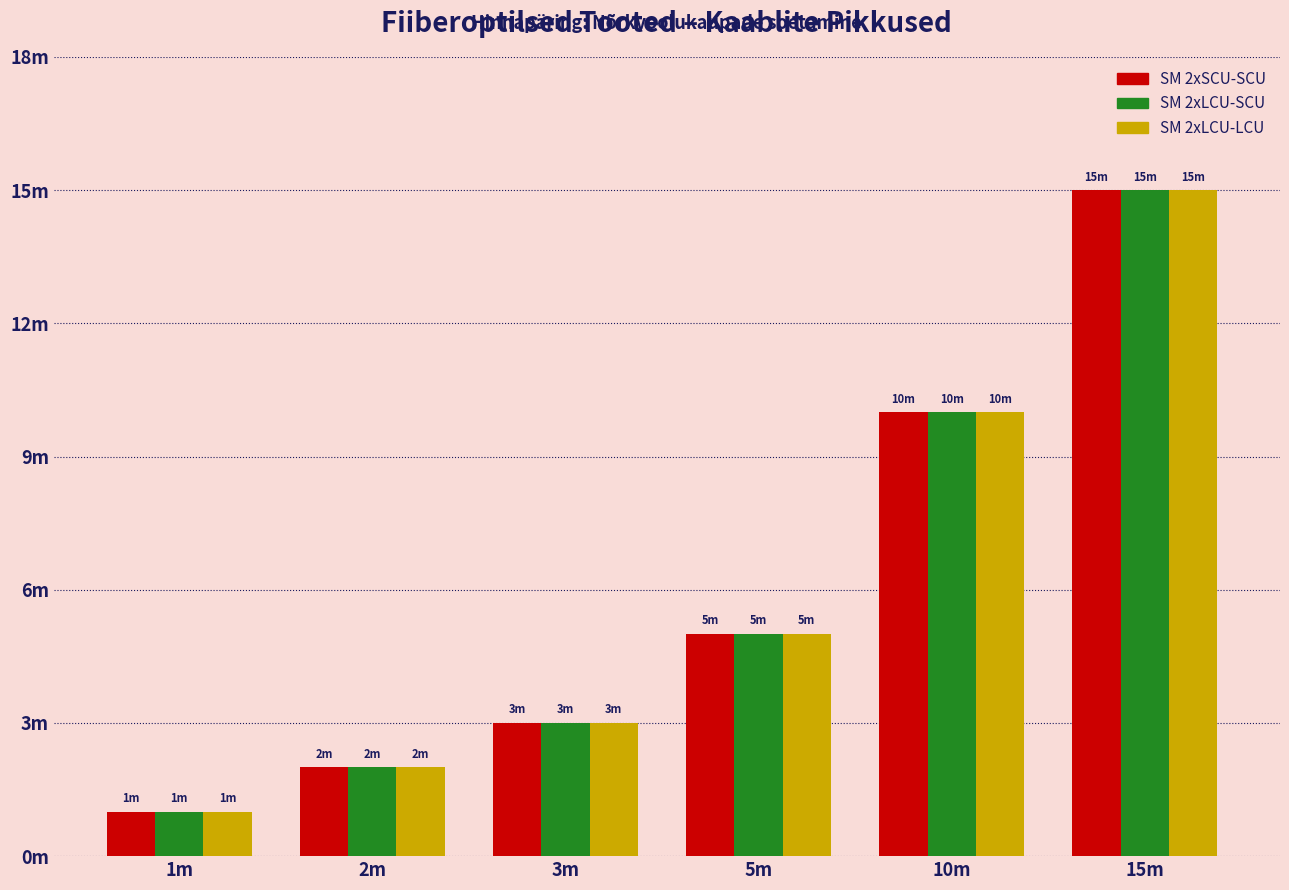

What is the label of the 3rd bar from the right?

5m